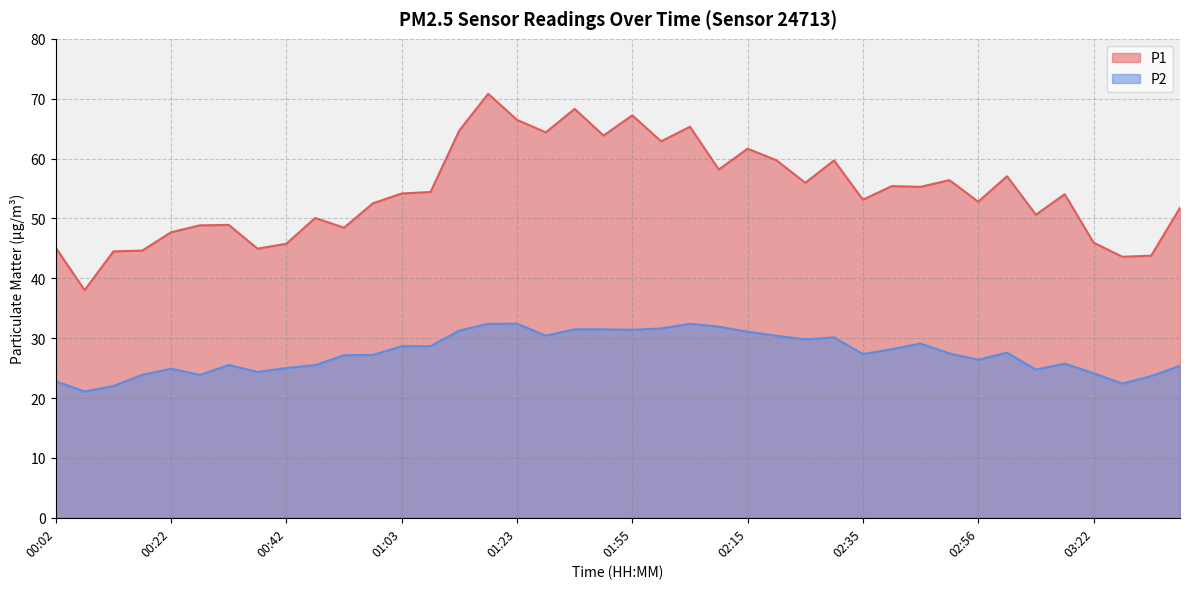

Which series changed the most between 01:18 and 02:10?

P1